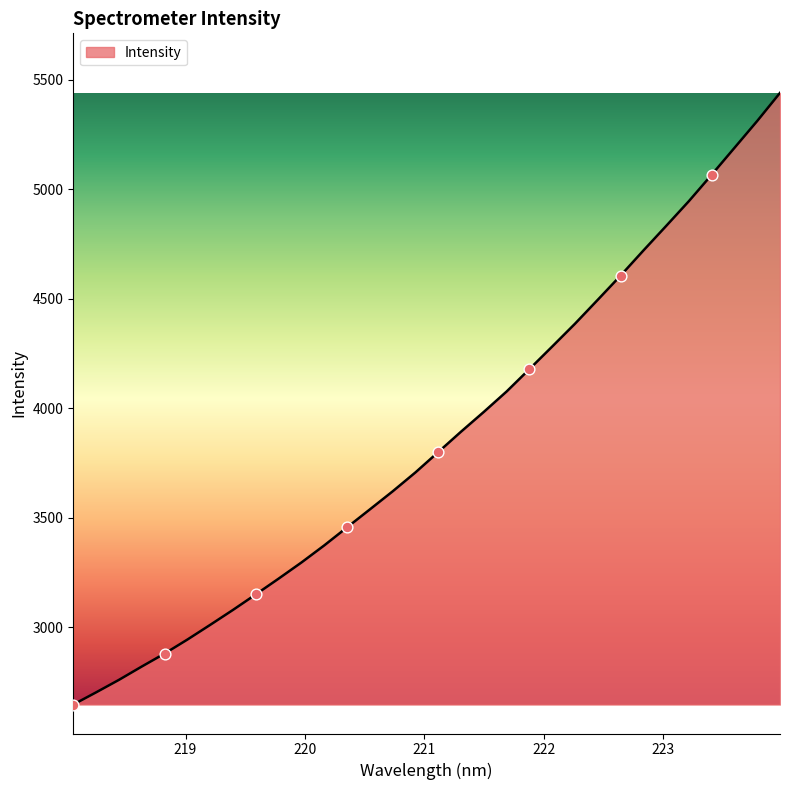

What is the smallest value displayed?

2646.1